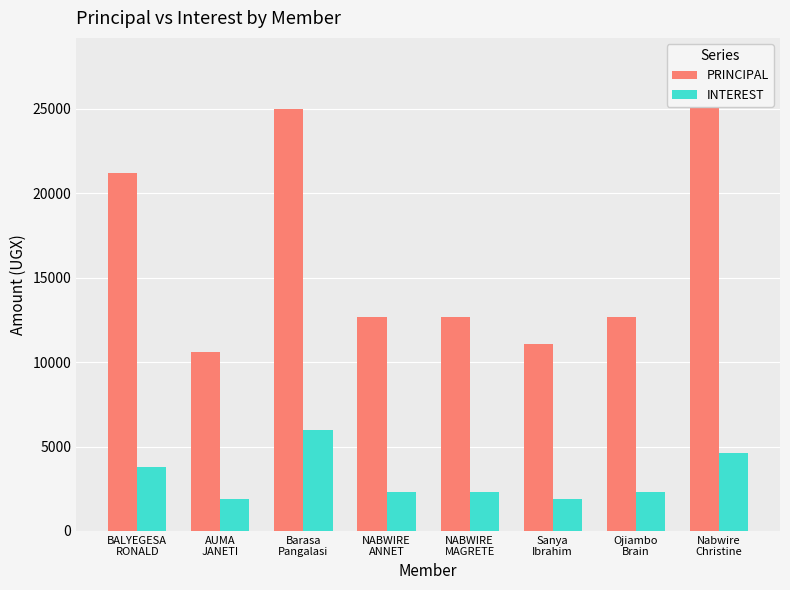

What is the minimum value shown in the chart?

1900